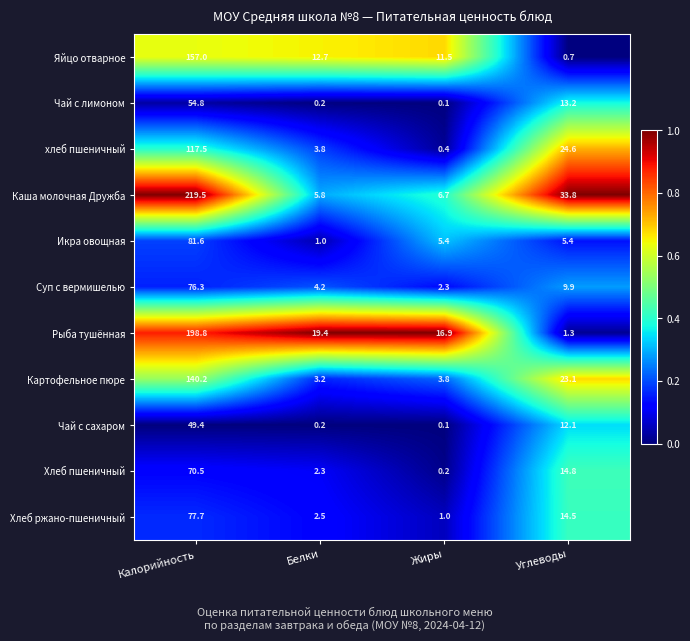

What is the approximate value of Суп с вермишелью at Калорийность?

76.3